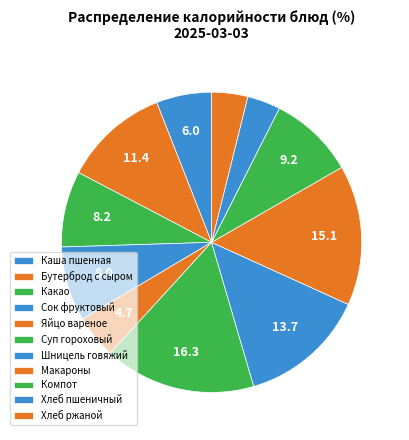

How many segments does this pie chart have?

11